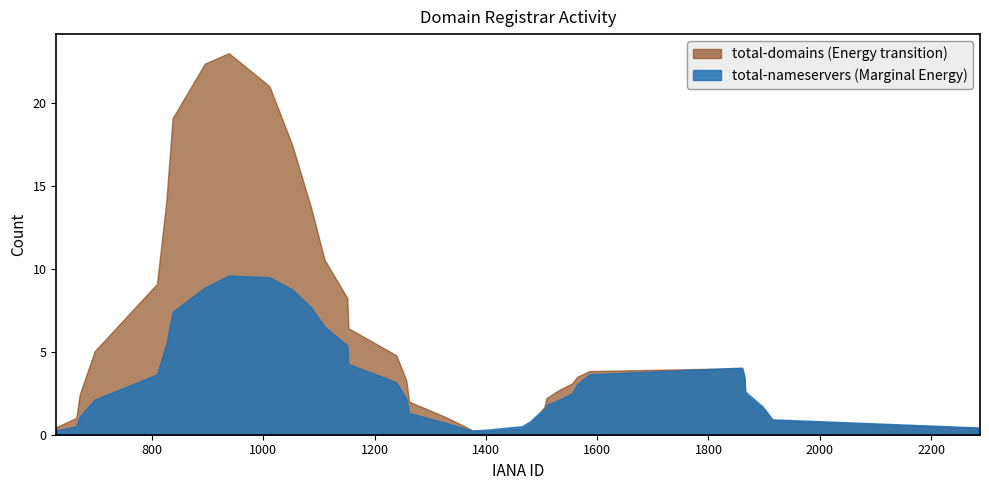

Which series has the largest total across all categories?

total-domains (Energy transition)